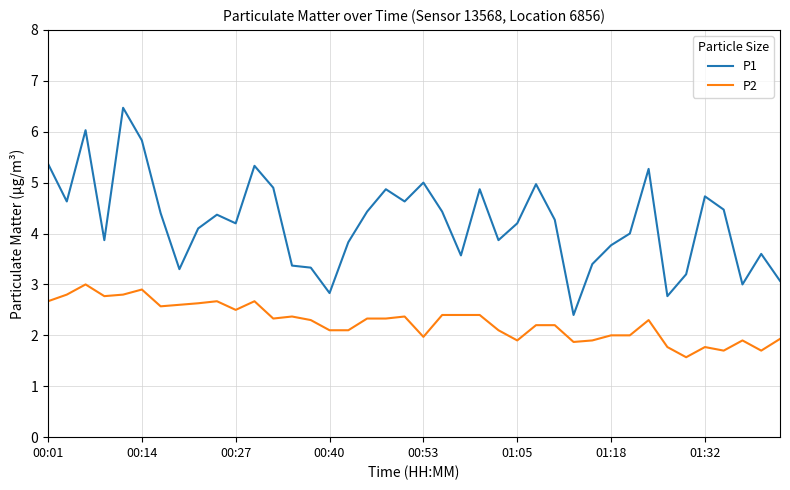

What is the average value of the P1 series?

4.2